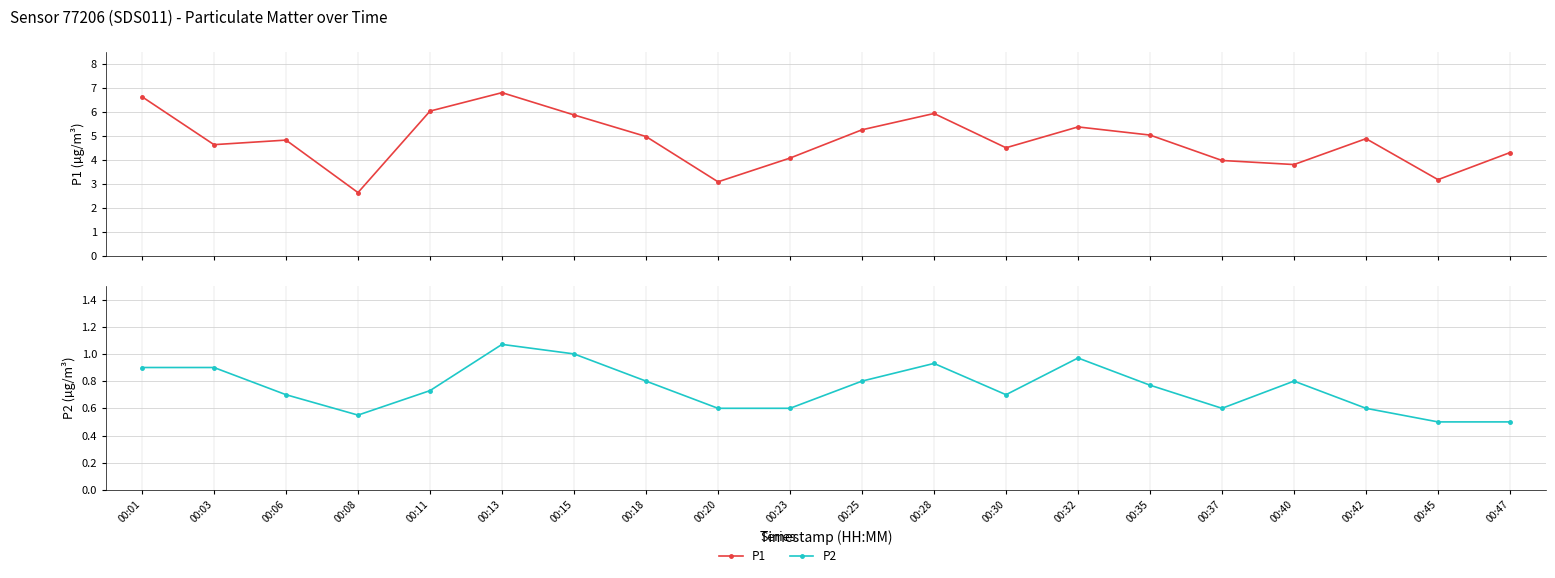

What is the value of the P2 point at the 15th from the left?

0.8